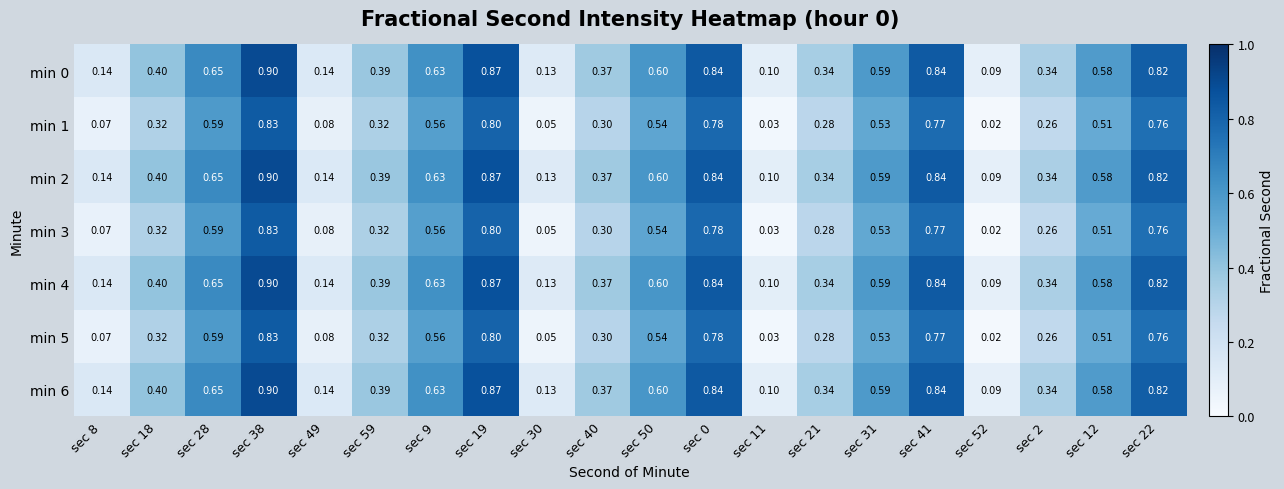

Is the value of min 6 at sec 11 greater than the value of min 1 at sec 52?

Yes